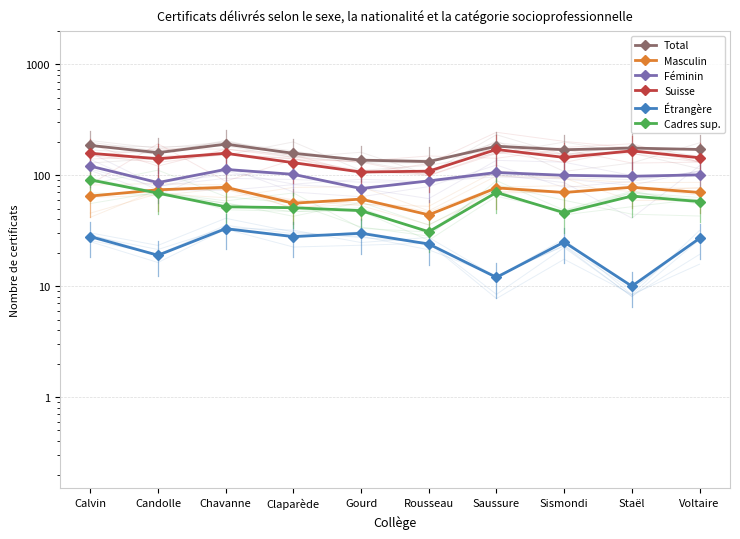

Reading left to right, what are all the values shown in this chart?

Total: Calvin=186	Candolle=160	Chavanne=191	Claparède=158	Gourd=137	Rousseau=133	Saussure=183	Sismondi=170	Staël=176	Voltaire=171
Masculin: Calvin=65	Candolle=74	Chavanne=78	Claparède=56	Gourd=61	Rousseau=44	Saussure=77	Sismondi=70	Staël=78	Voltaire=70
Féminin: Calvin=121	Candolle=86	Chavanne=113	Claparède=102	Gourd=76	Rousseau=89	Saussure=106	Sismondi=100	Staël=98	Voltaire=101
Suisse: Calvin=158	Candolle=141	Chavanne=158	Claparède=130	Gourd=107	Rousseau=109	Saussure=171	Sismondi=145	Staël=166	Voltaire=144
Étrangère: Calvin=28	Candolle=19	Chavanne=33	Claparède=28	Gourd=30	Rousseau=24	Saussure=12	Sismondi=25	Staël=10	Voltaire=27
Cadres sup.: Calvin=91	Candolle=69	Chavanne=52	Claparède=51	Gourd=48	Rousseau=31	Saussure=70	Sismondi=46	Staël=65	Voltaire=58